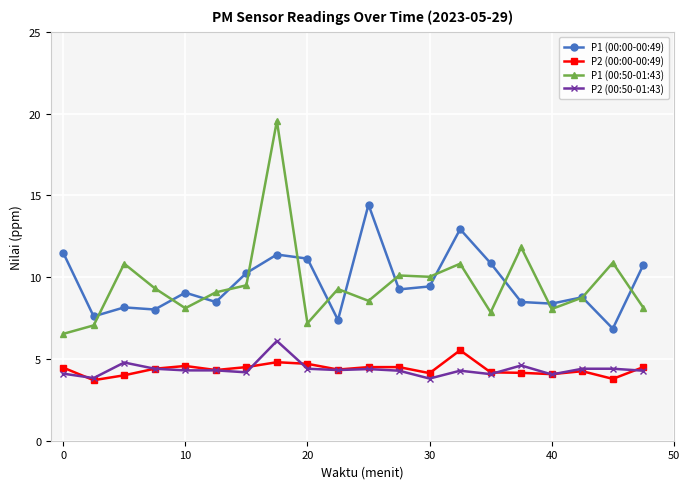

What are all the series names shown in the legend?

P1 (00:00-00:49), P2 (00:00-00:49), P1 (00:50-01:43), P2 (00:50-01:43)